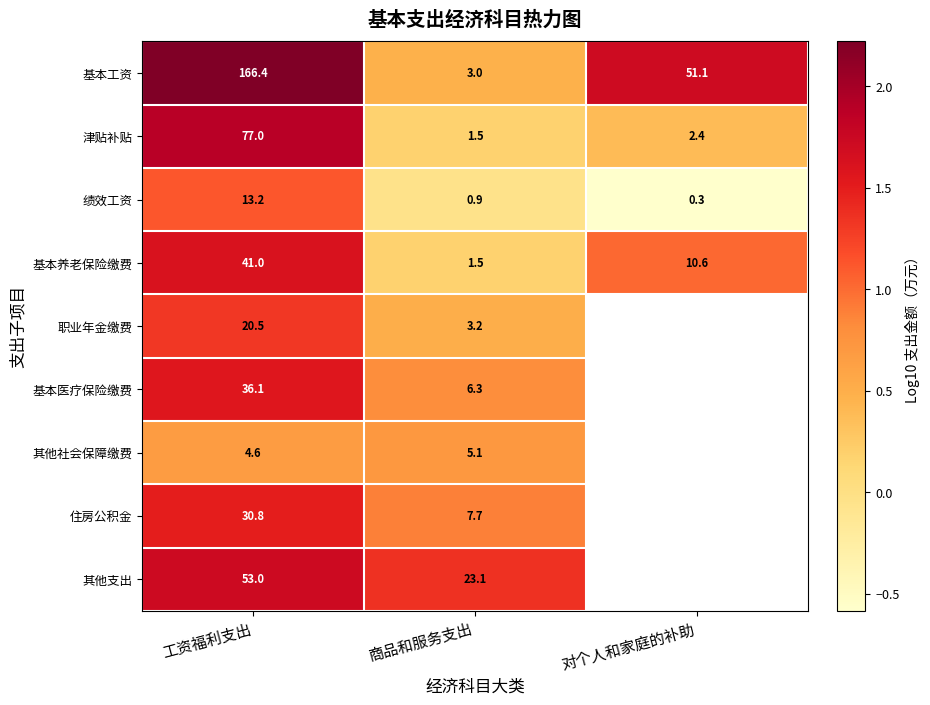

Rank the series at 工资福利支出 from lowest to highest value.

其他社会保障缴费, 绩效工资, 职业年金缴费, 住房公积金, 基本医疗保险缴费, 基本养老保险缴费, 其他支出, 津贴补贴, 基本工资